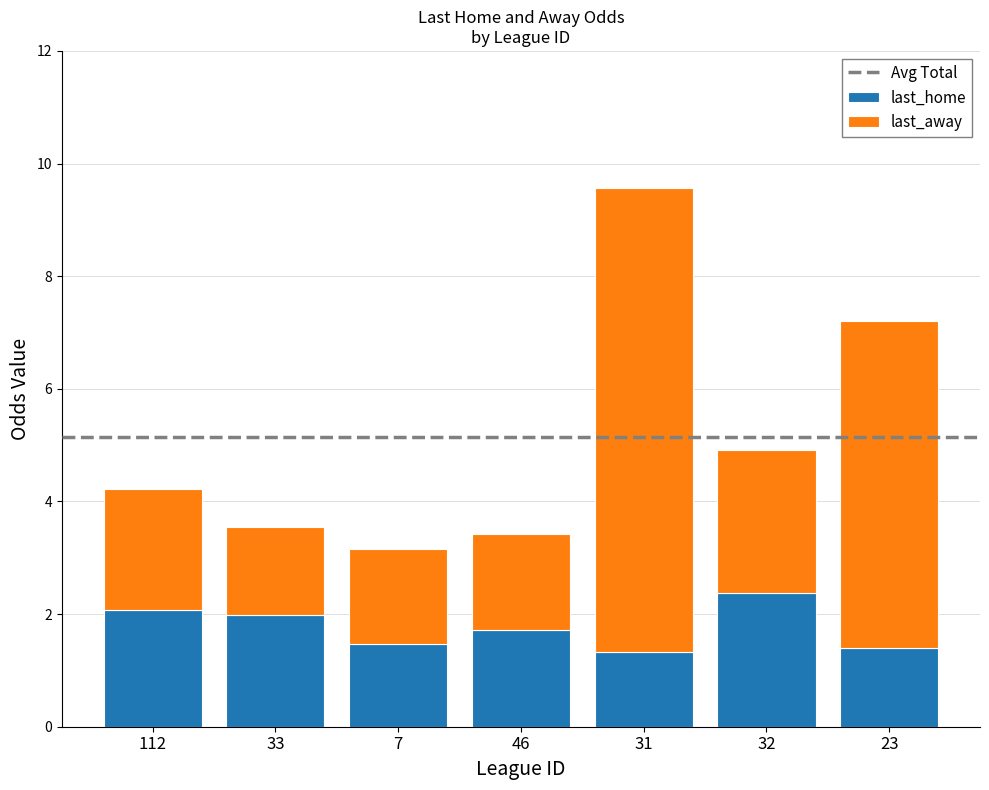

What is the total value across all series at 31?

9.6